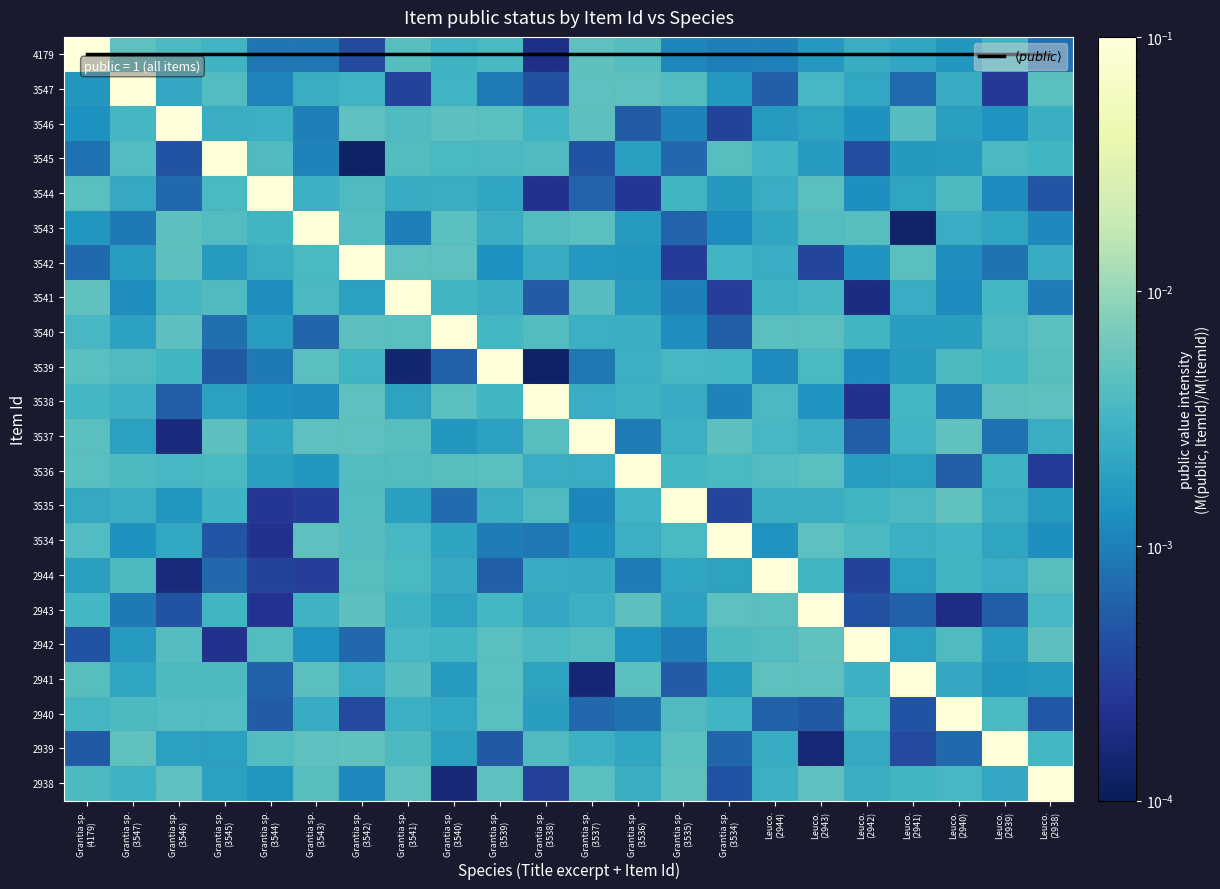

At which category is the sum across all series the highest?

Grantia sp.
(3541)